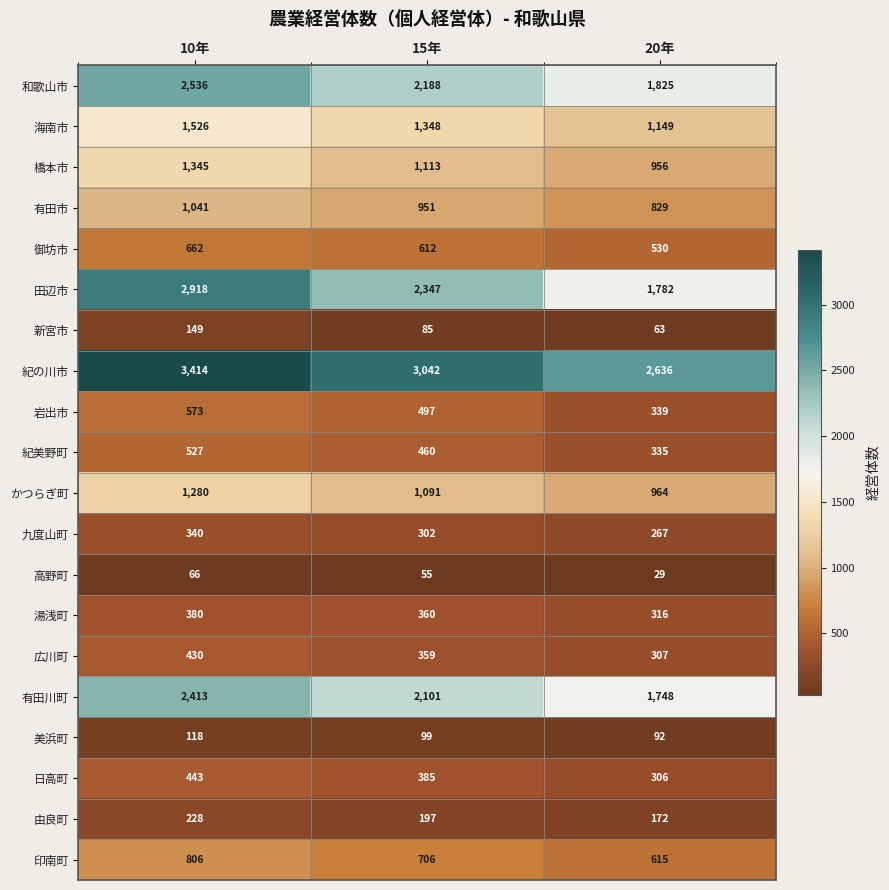

What is the total value across all series at 10年?

21195